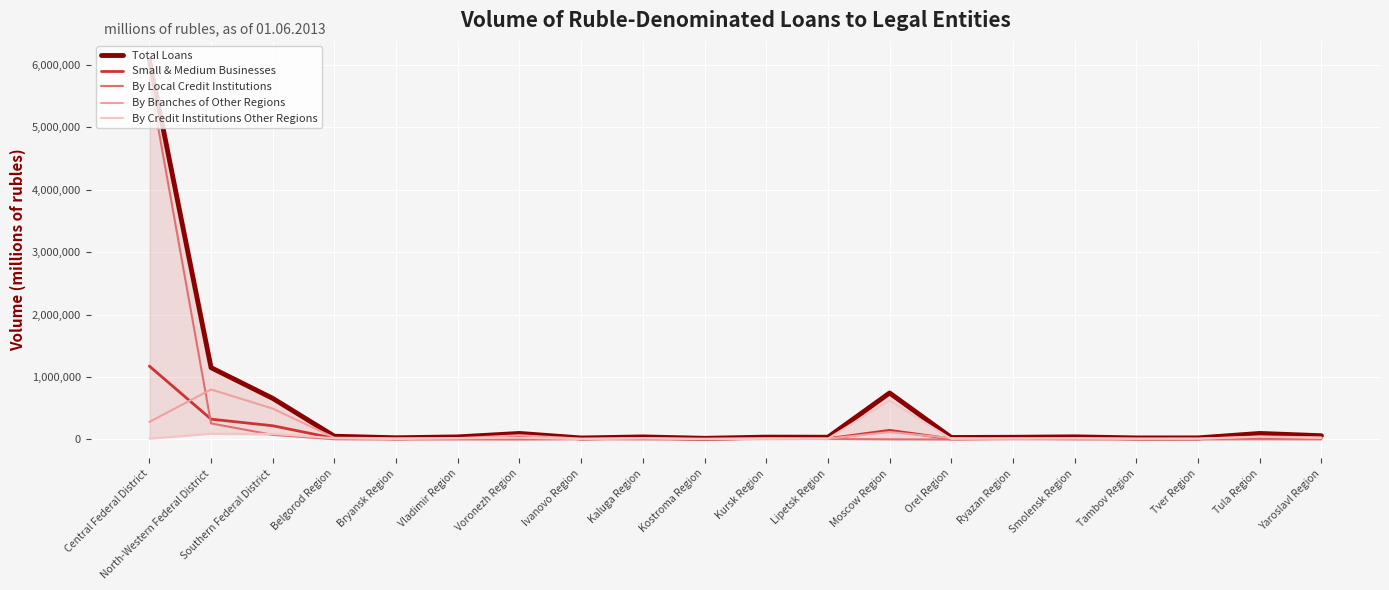

What is the value of the By Credit Institutions Other Regions point at the 14th from the left?

9174